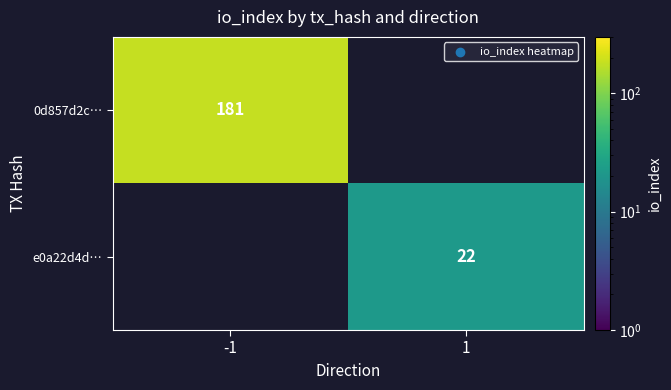

The e0a22d4d… series shows 34.6 at 1. True or false?

False